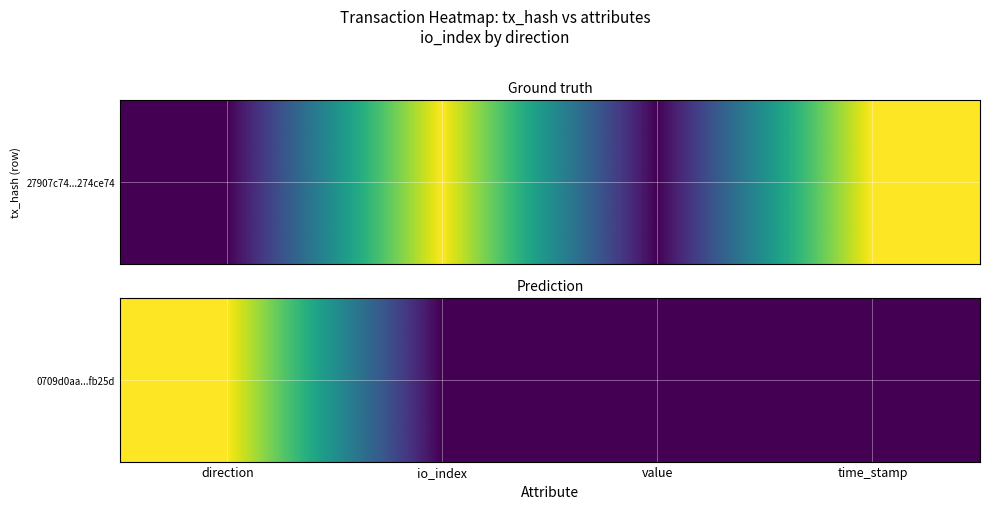

What is the average value?

0.2